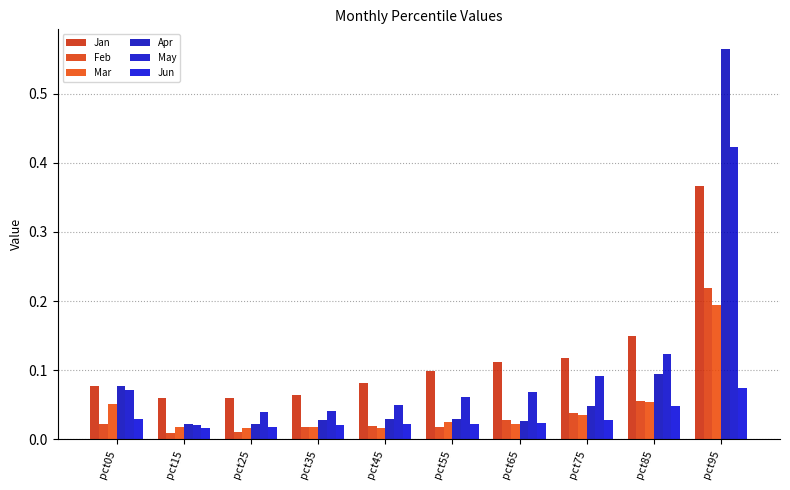

How many series are shown in this chart?

6